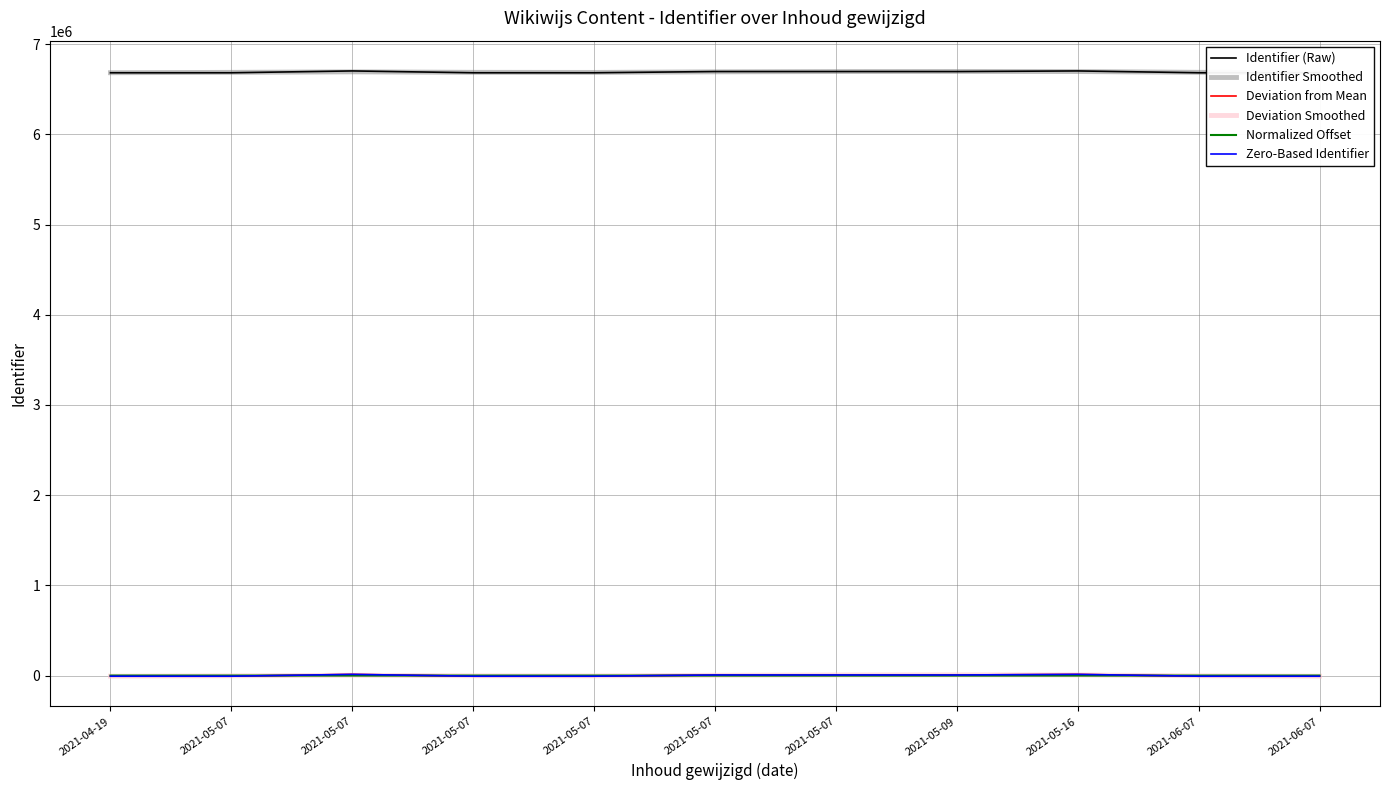

What is the average value of the Identifier (Raw) series?

6690126.7